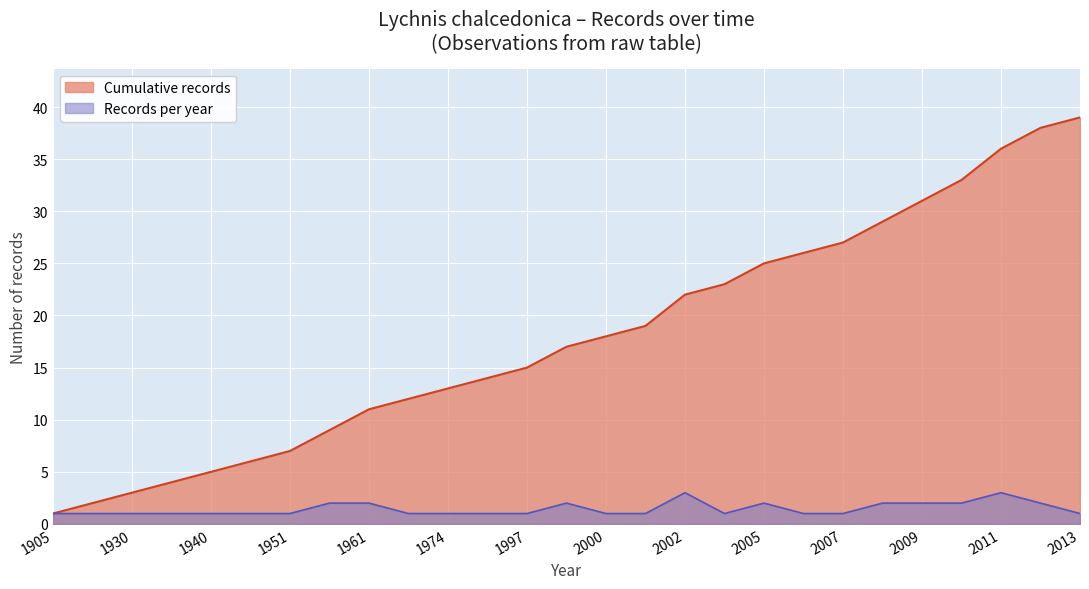

Where is Cumulative records nearest to the value 20?

2002